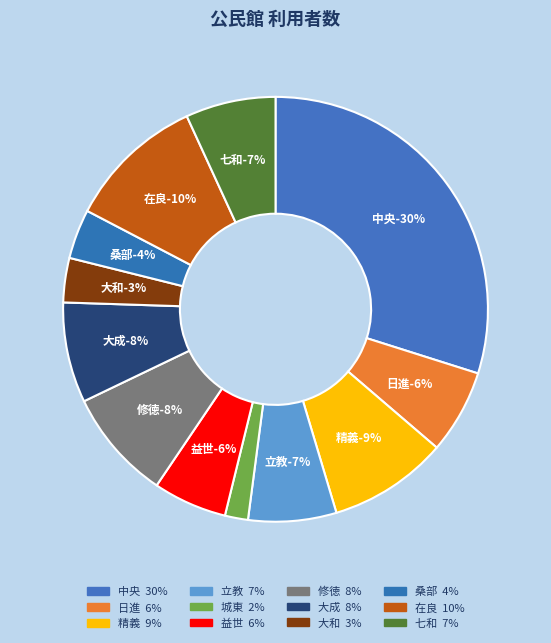

How much of the chart is everything except 益世?

94.4%